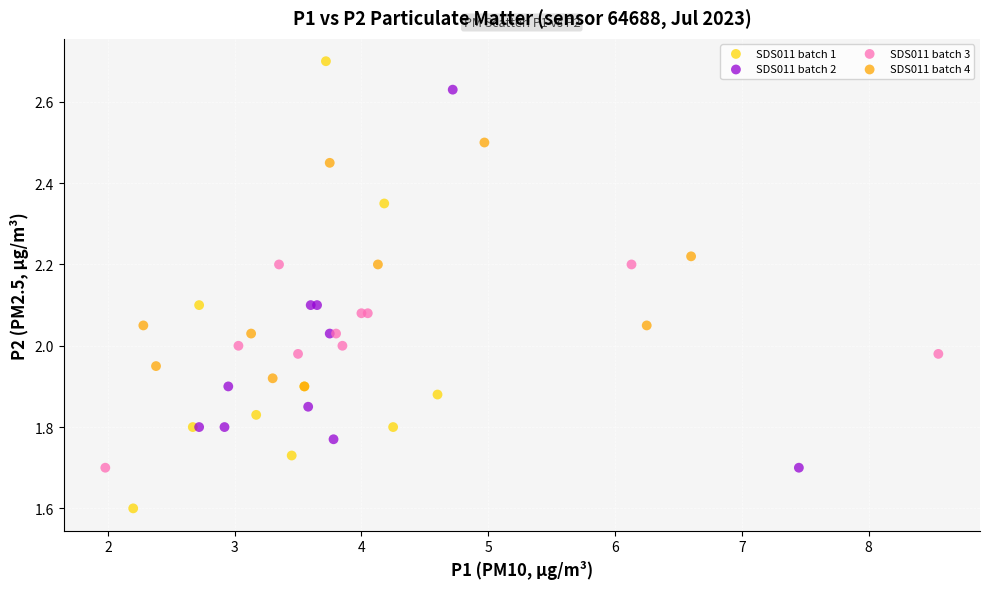

Which series has the widest spread of Y values?

SDS011 batch 1